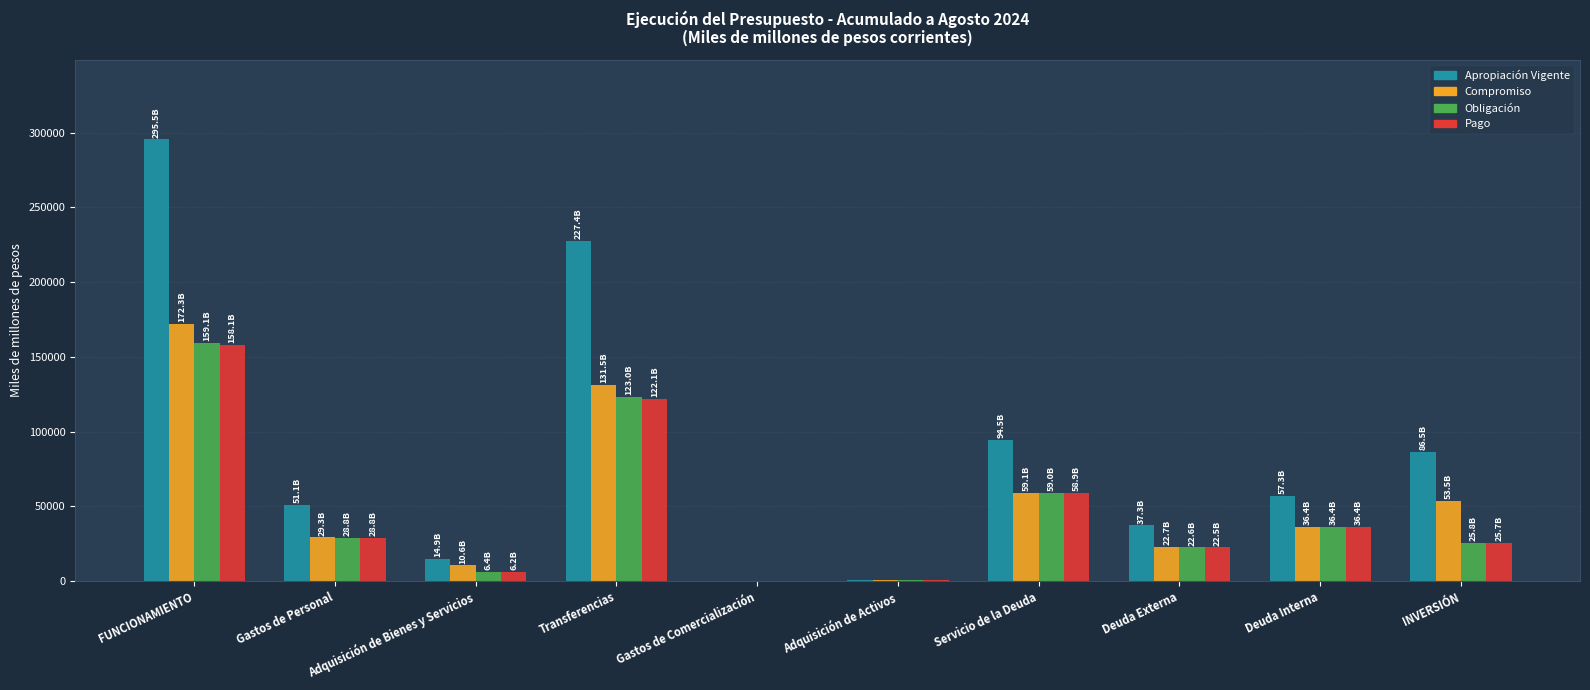

Count the number of categories in the chart.

10